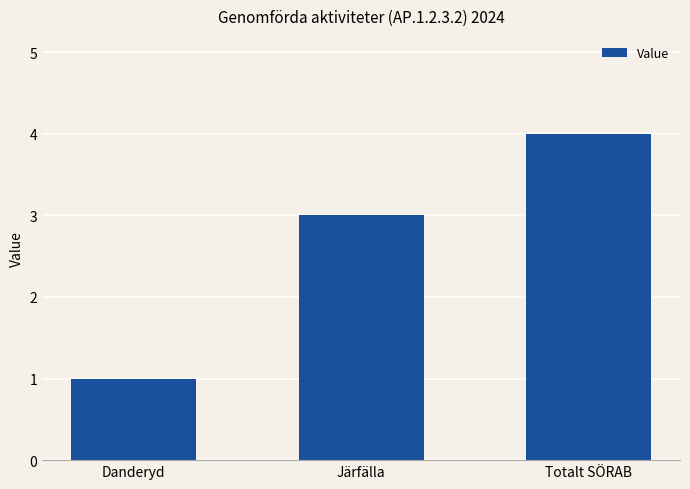

What is the label of the 2nd bar from the left?

Järfälla